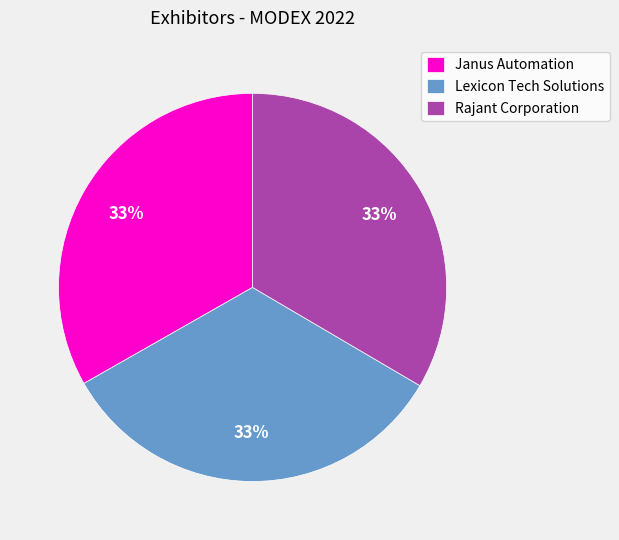

To the nearest percent, what portion does Rajant Corporation represent?

33%